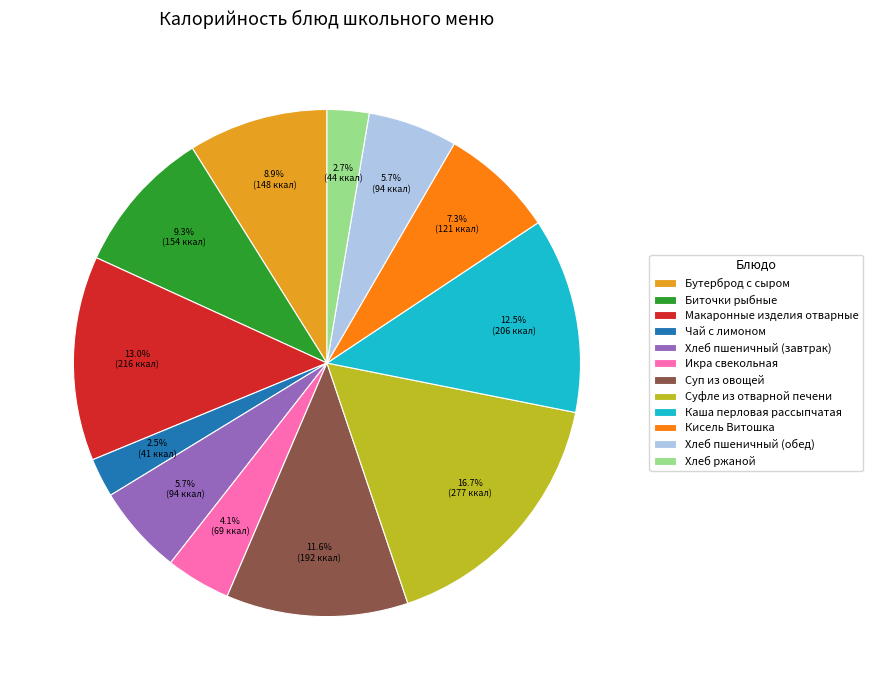

What is the ratio of the value at Хлеб пшеничный (обед) to the value at Кисель Витошка?

0.8